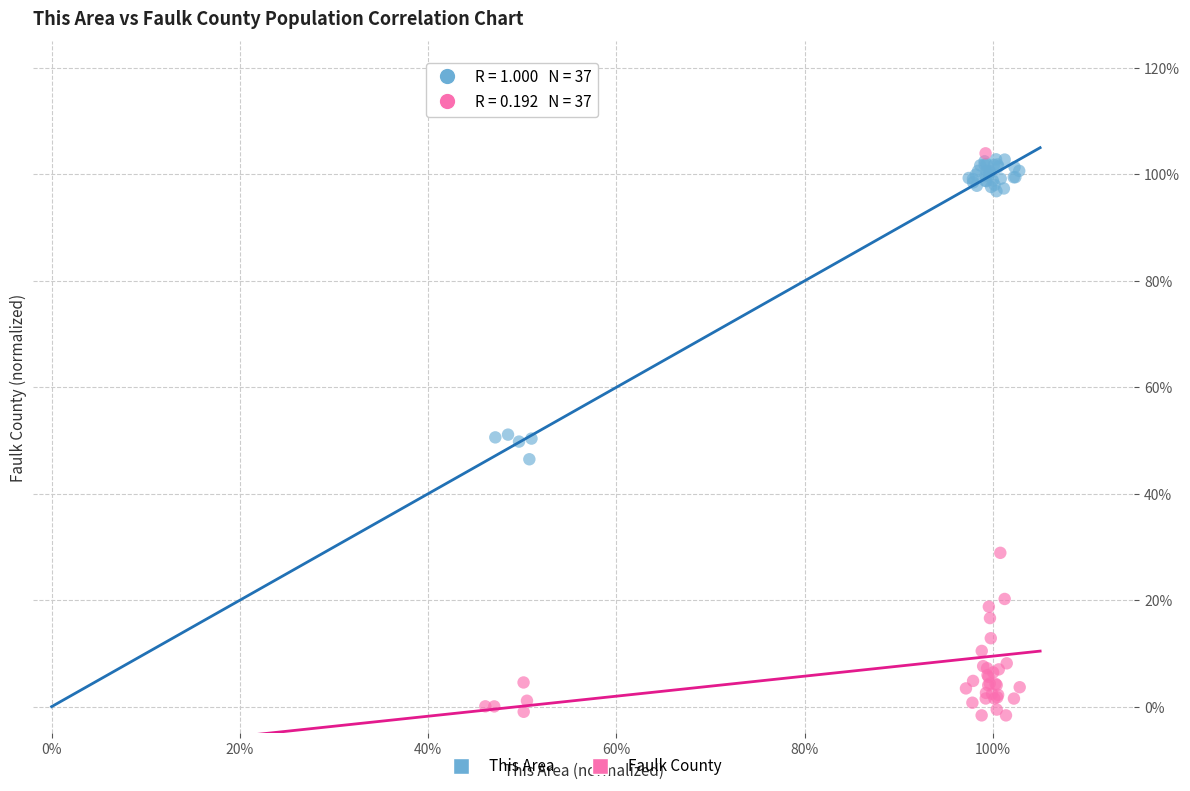

Which series contains the highest Y value?

Faulk County